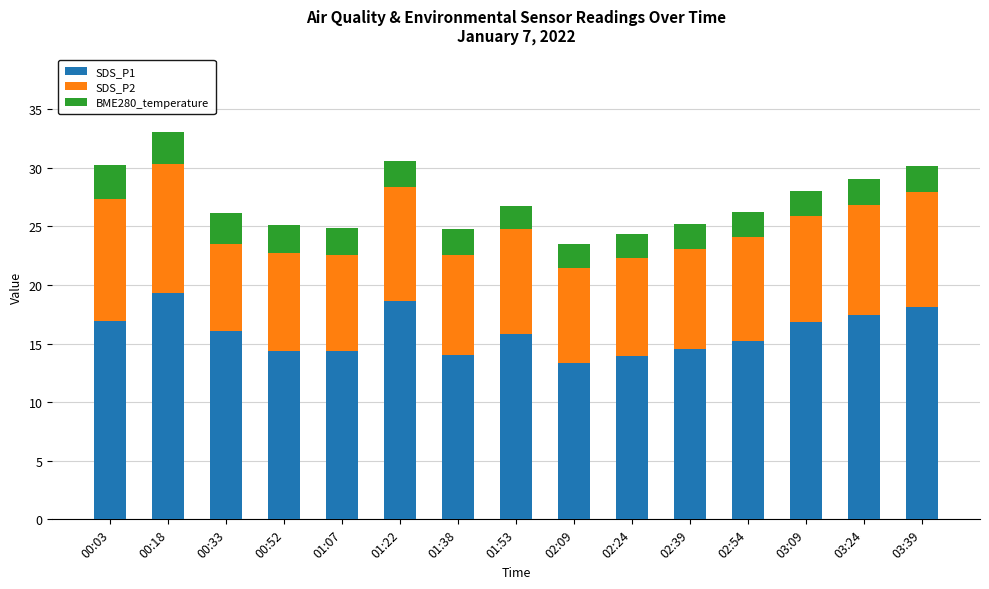

The value of SDS_P1 at 03:09 is 16.8. True or false?

True